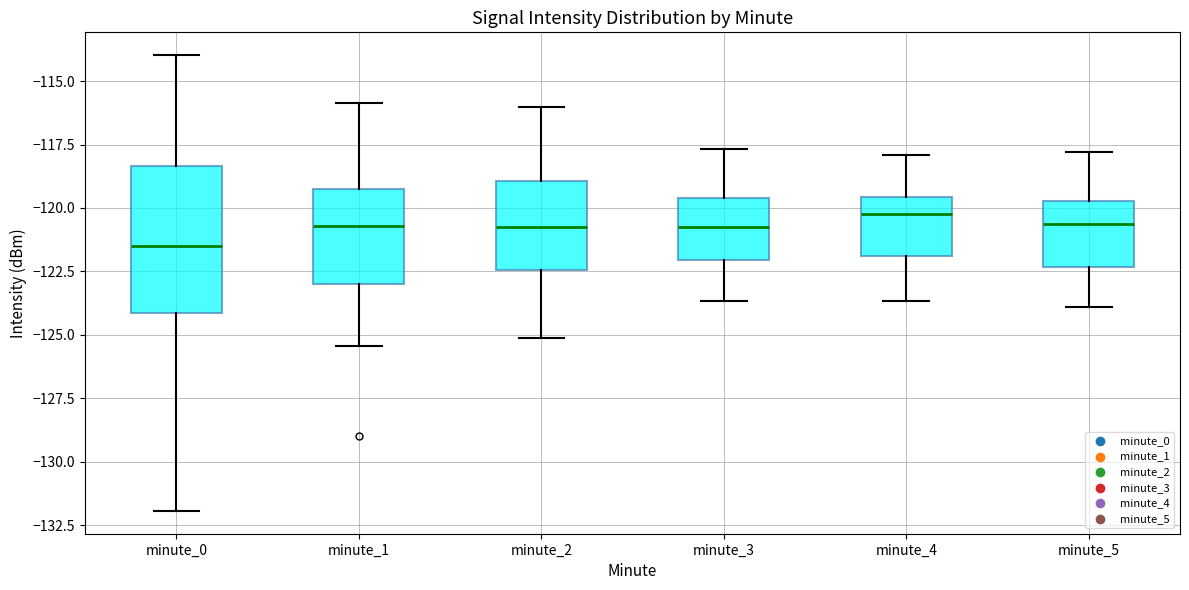

Reading left to right, read every box against the y-axis: the position of its median line, the range the box covers, and the ends of its whiskers. The values are not printed on the chart, so give them approximately, as read against the axis.

minute_0: median -121.5, box -124.0 to -118.5, whiskers -132.0 to -114.0
minute_1: median -120.5, box -123.0 to -119.5, whiskers -125.5 to -116.0
minute_2: median -120.5, box -122.5 to -119.0, whiskers -125.0 to -116.0
minute_3: median -120.5, box -122.0 to -119.5, whiskers -123.5 to -117.5
minute_4: median -120.0, box -122.0 to -119.5, whiskers -123.5 to -118.0
minute_5: median -120.5, box -122.5 to -119.5, whiskers -124.0 to -118.0